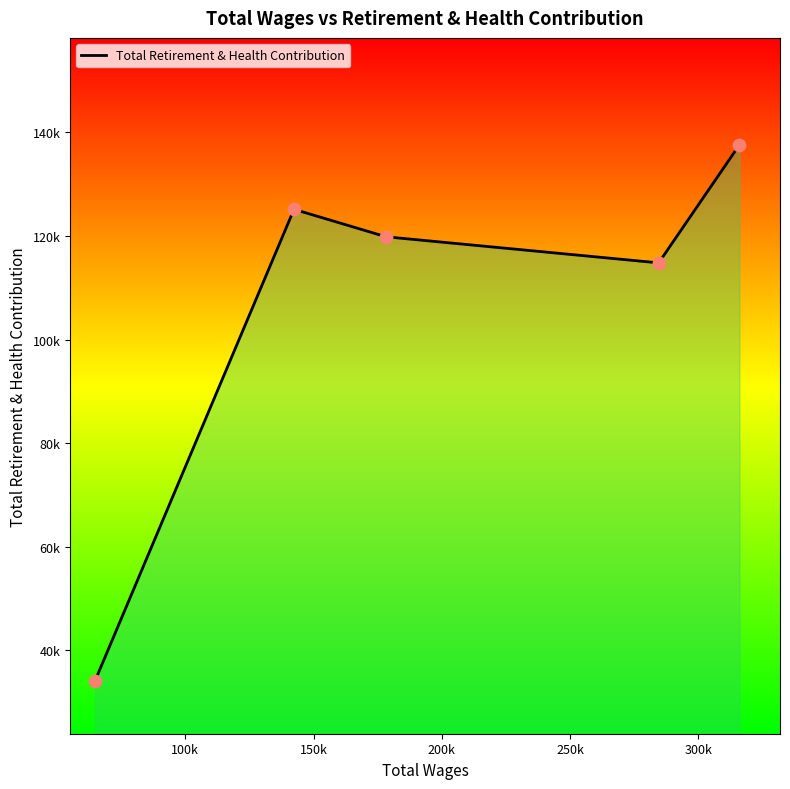

Does the chart have visible grid lines?

No